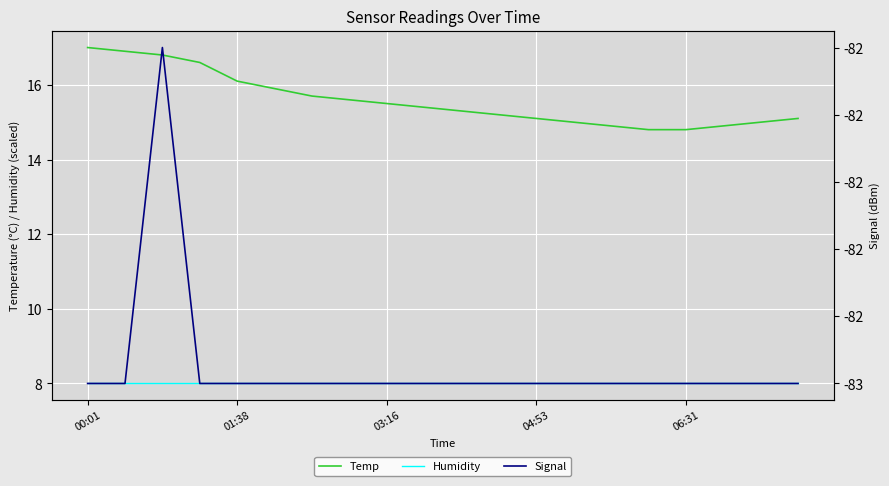

What are all the series names shown in the legend?

Temp, Humidity, Signal